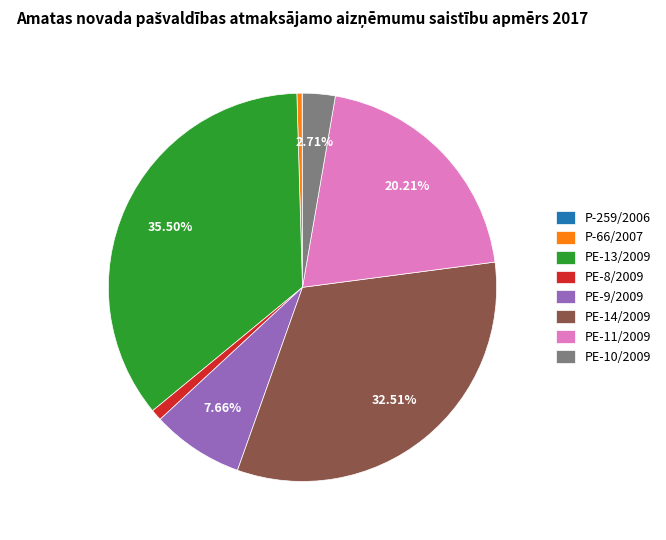

Which category has the biggest portion of the pie?

PE-13/2009